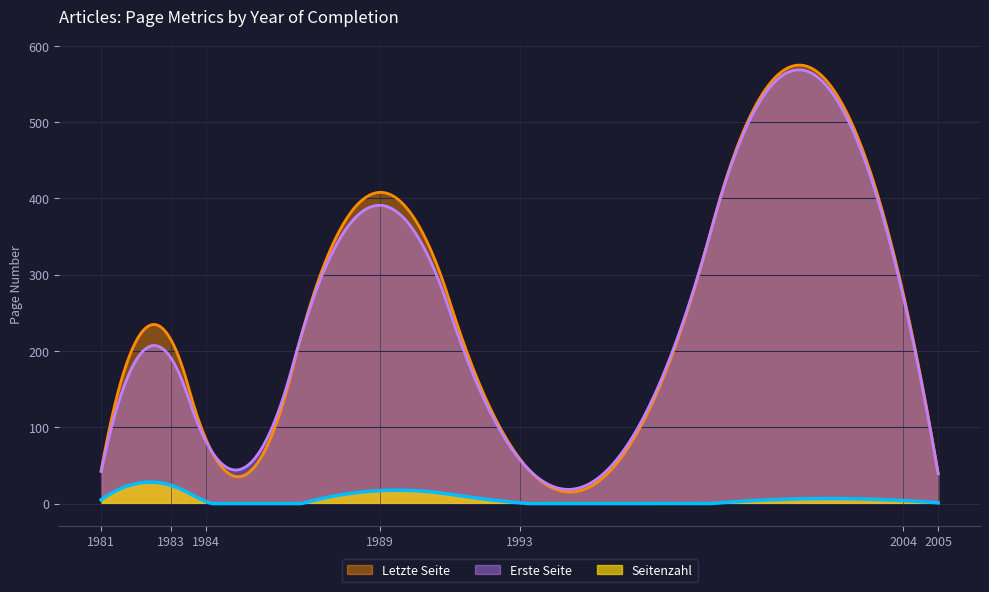

Between 2004 and 2005, which series saw the biggest shift?

Letzte Seite